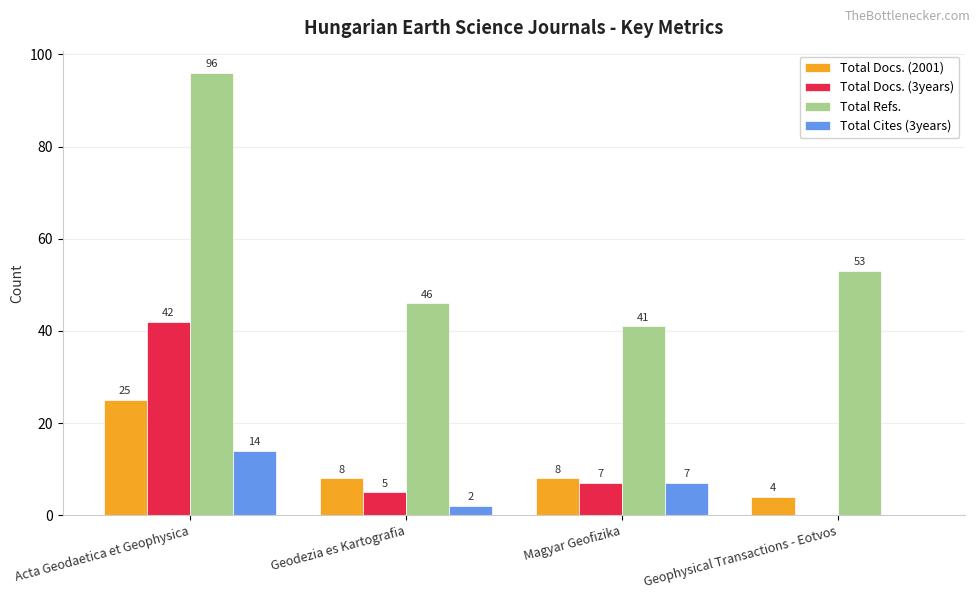

Is the value of Total Docs. (2001) at Geodezia es Kartografia greater than the value of Total Cites (3years) at Magyar Geofizika?

Yes